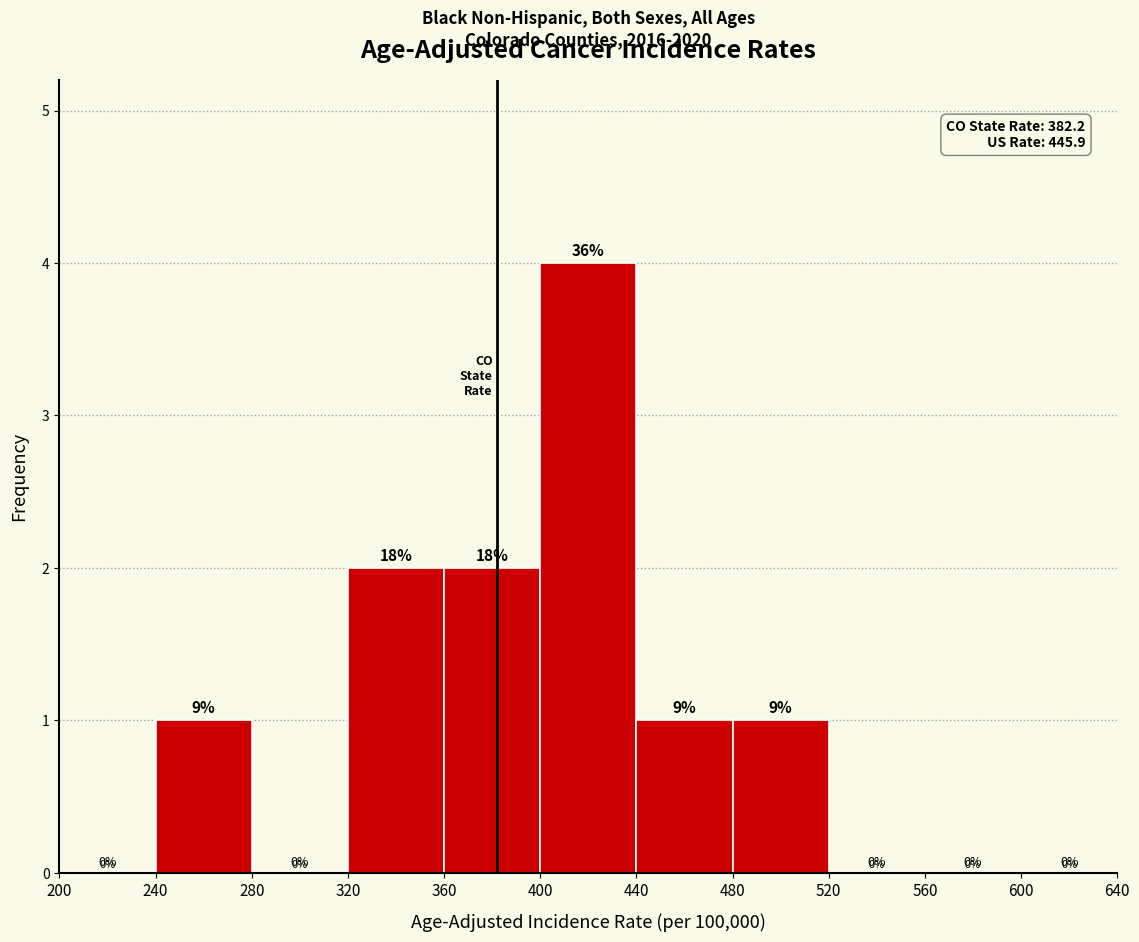

Which range on the x-axis has the tallest bar?

400 to 440